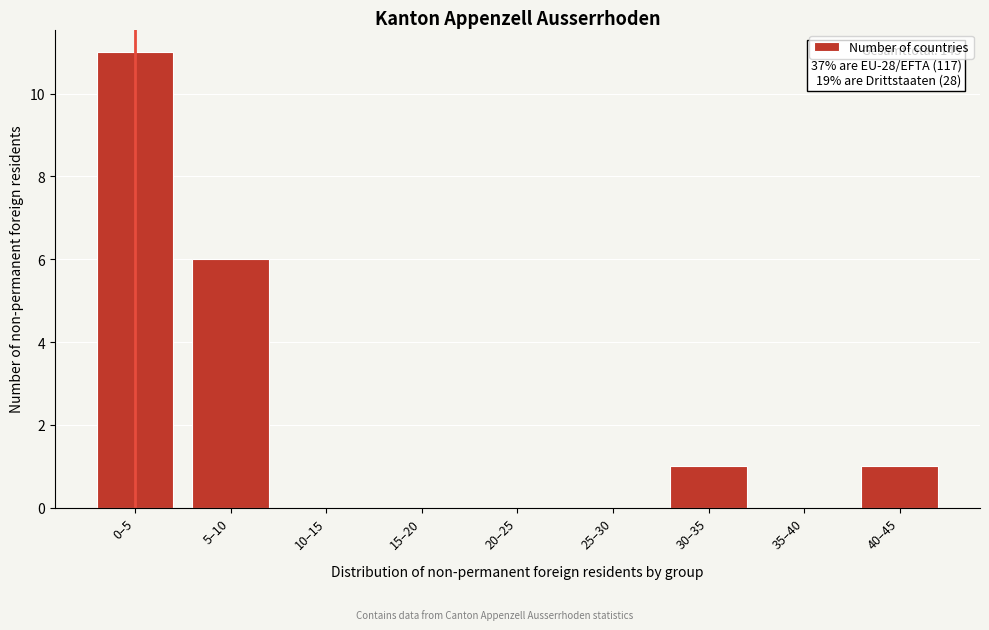

Reading left to right, extract all data points from this chart.

0–5=11	5–10=6	10–15=0	15–20=0	20–25=0	25–30=0	30–35=1	35–40=0	40–45=1